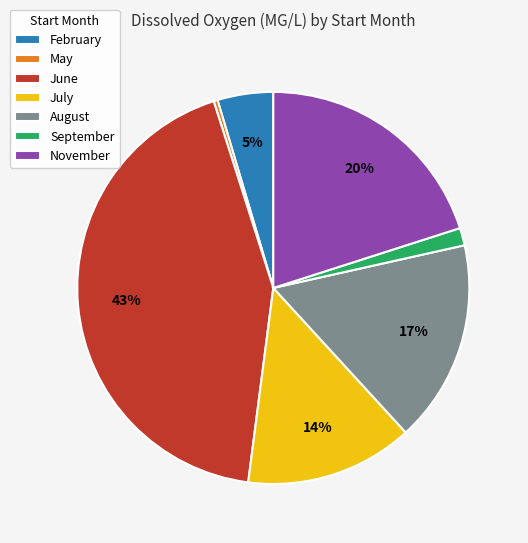

Is August the majority of the pie?

No